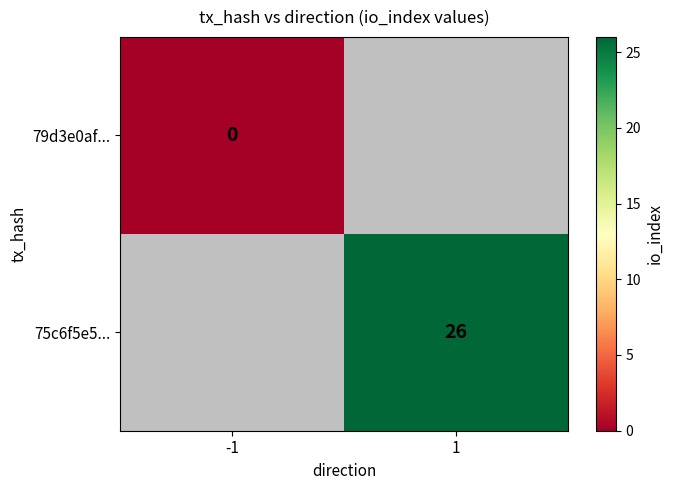

Is the value of 79d3e0af... at -1 greater than the value of 75c6f5e5... at 1?

No